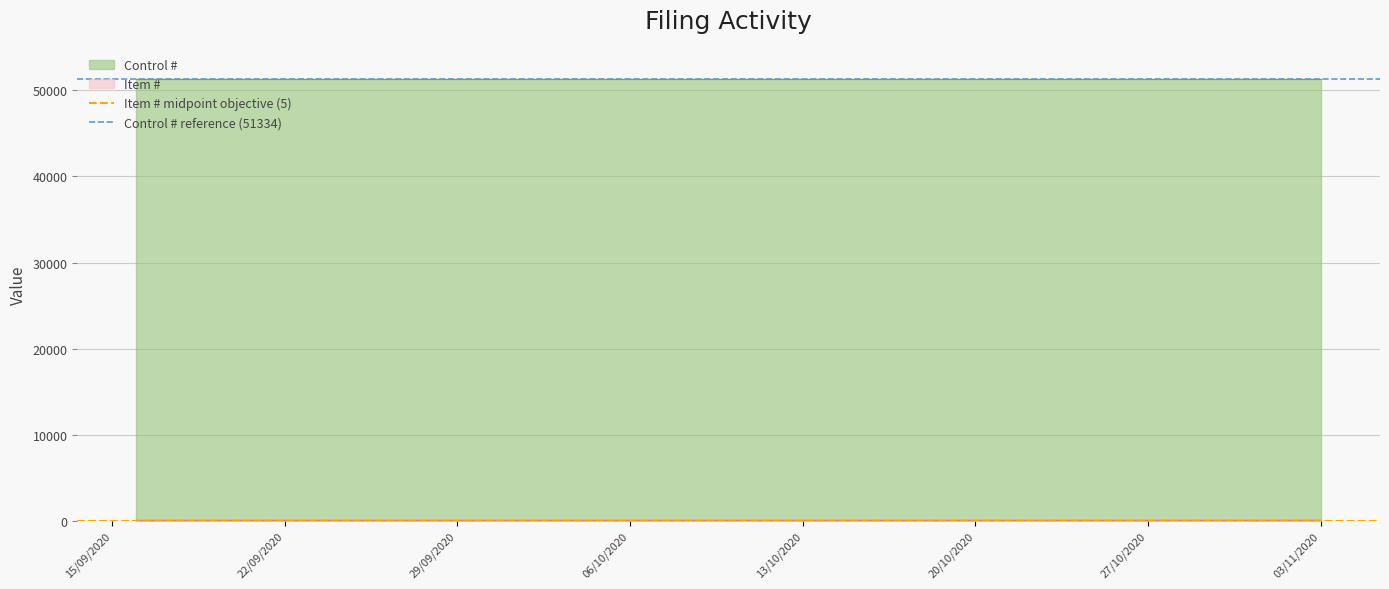

What is the greatest value displayed?

51334